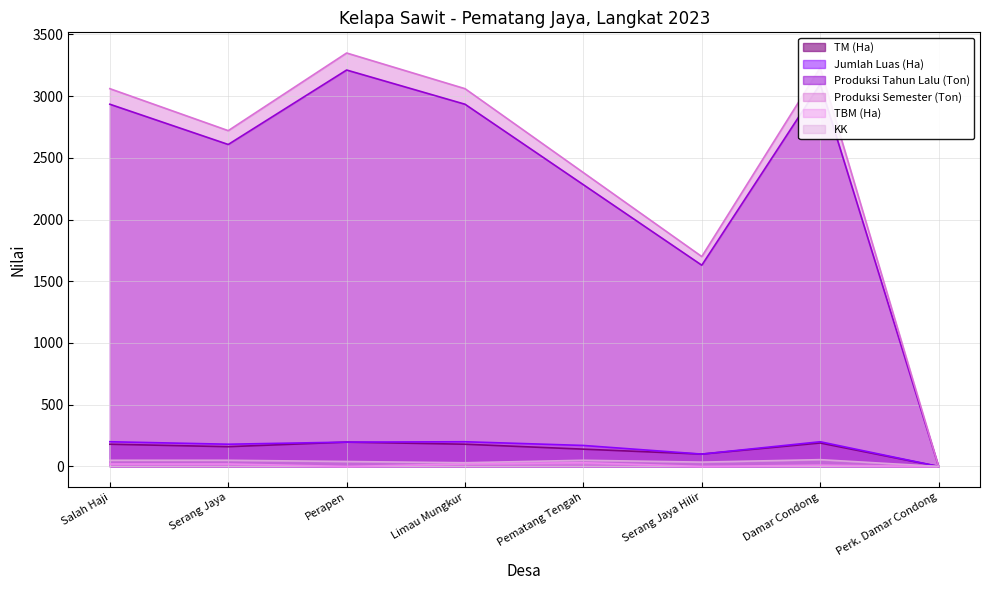

How many lines are shown in the chart?

6